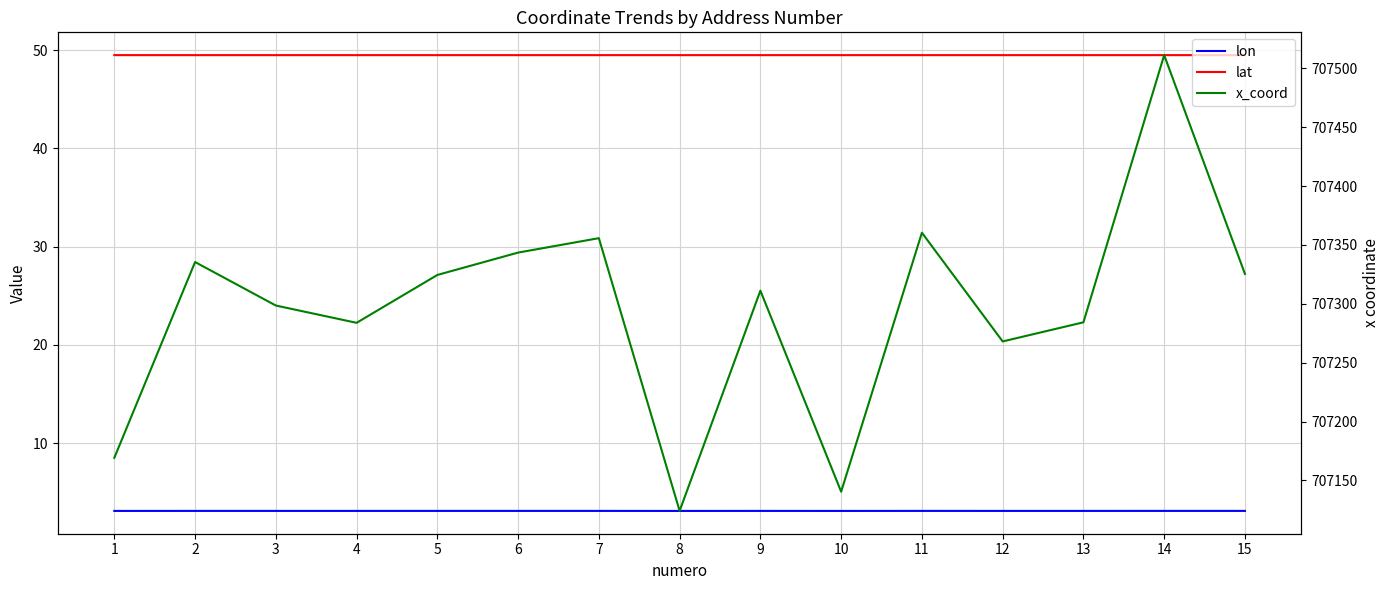

What are all the series names shown in the legend?

lon, lat, x_coord